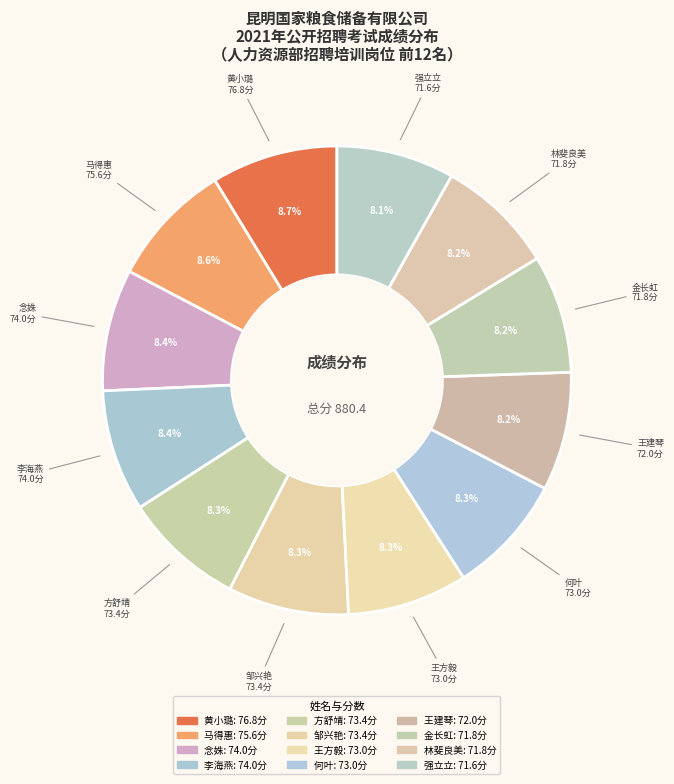

How many slices are in this pie chart?

12